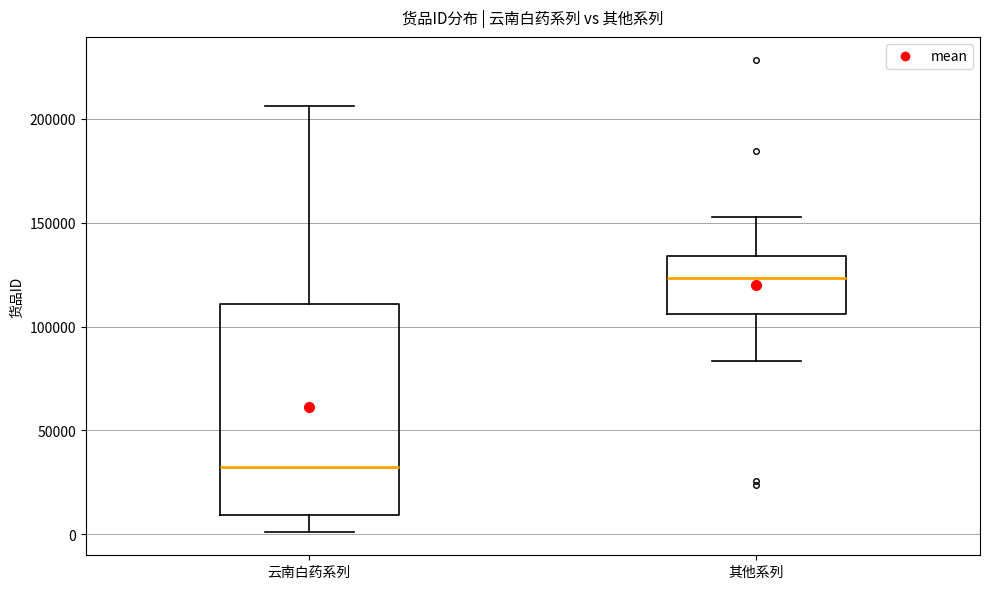

Comparing the boxes themselves (not the whiskers), which one is the tallest?

云南白药系列